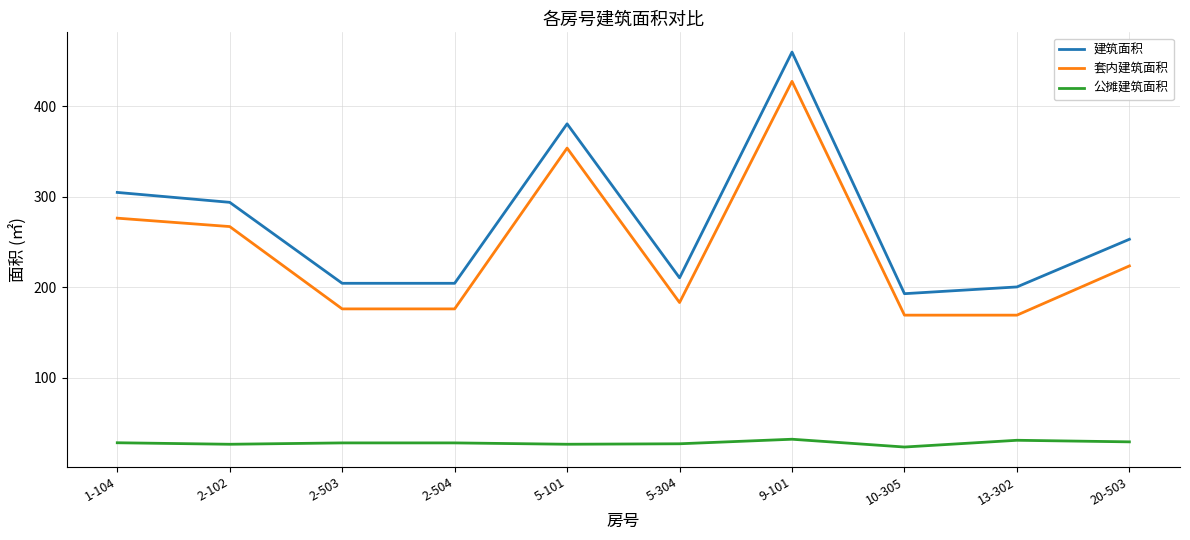

Rank the series by their maximum value, from lowest to highest.

公摊建筑面积, 套内建筑面积, 建筑面积